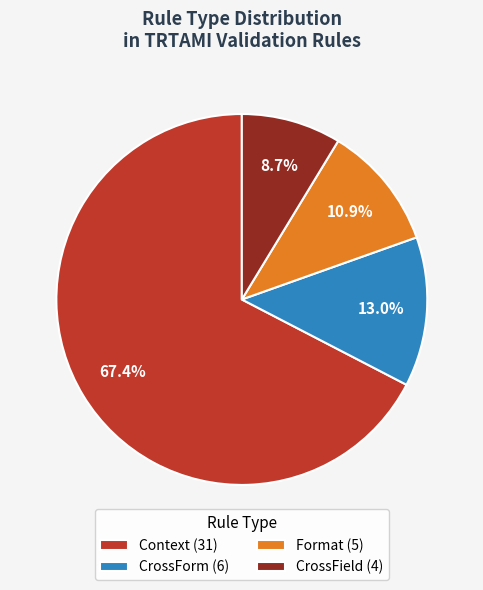

Count the number of slices in the pie.

4